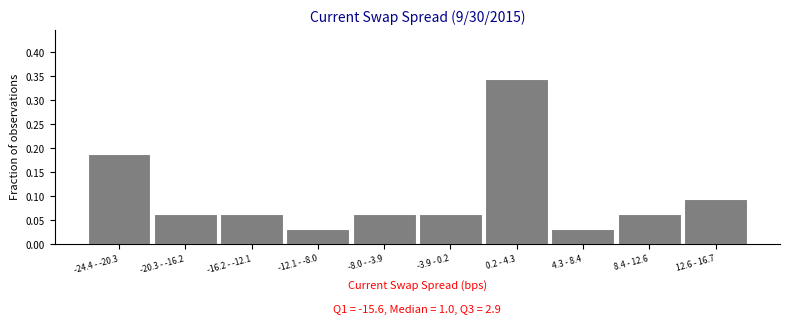

What is the sum of all values?

1.0